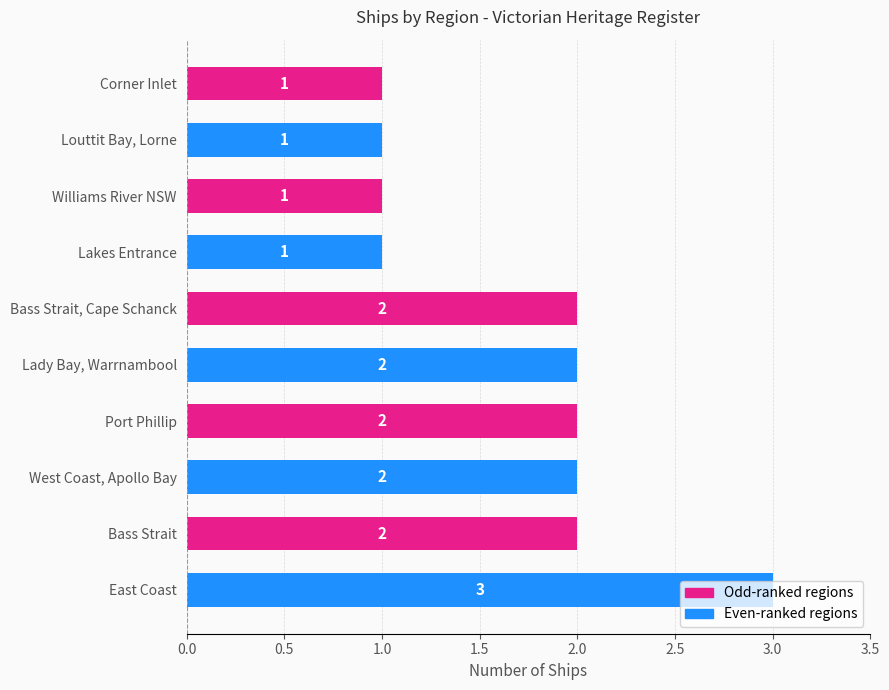

How many values are between 1 and 2?

9